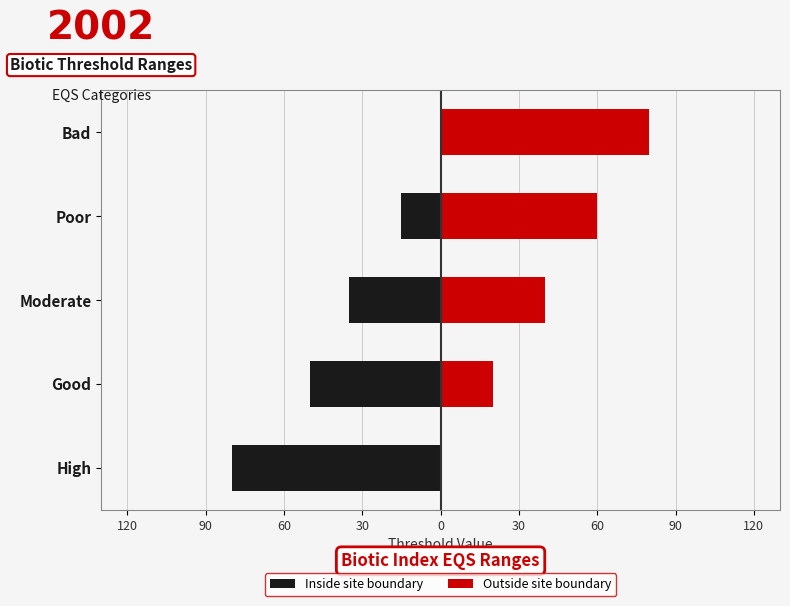

What is the value of the Outside site boundary bar at the 4th from the left?

60.0